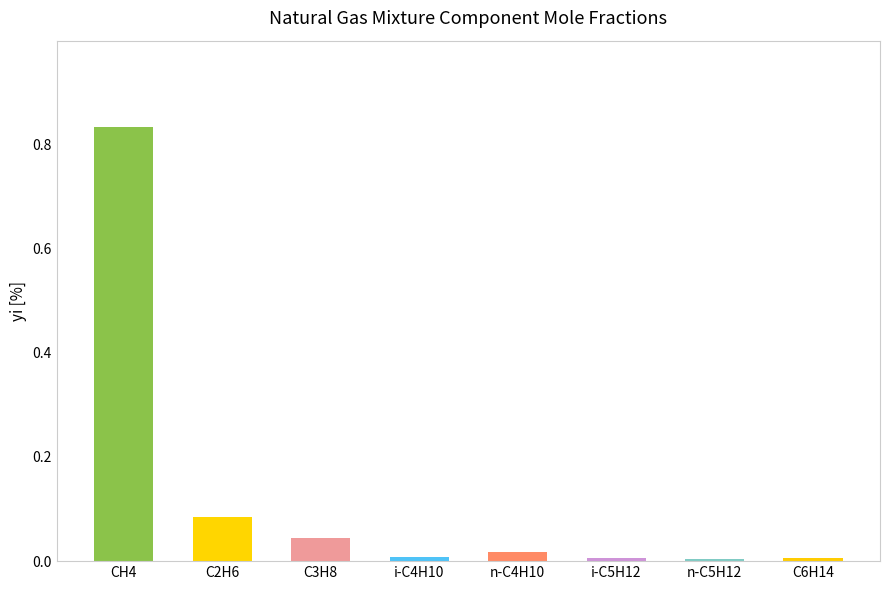

The chart shows a value of 0.0 at i-C5H12. True or false?

True